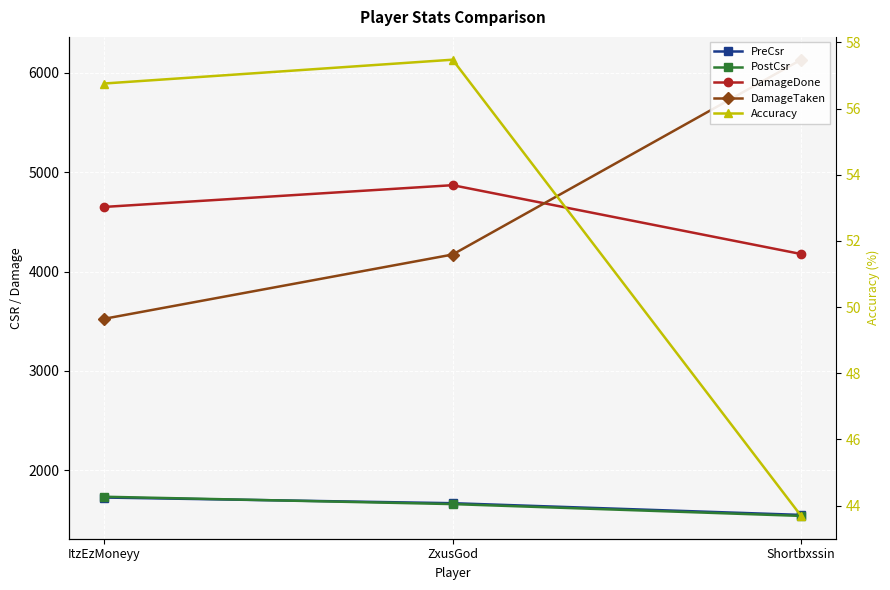

How many data points does each series have?

3